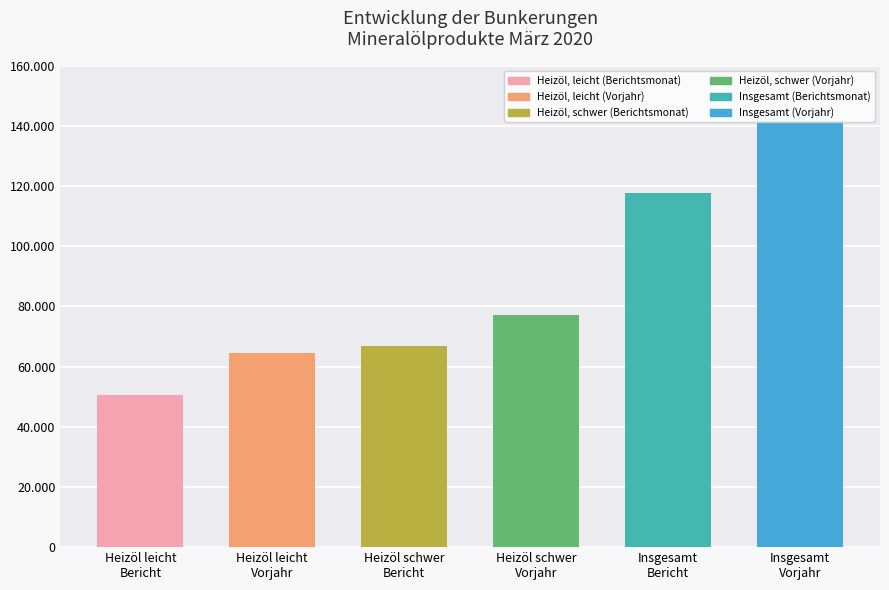

Rank the categories by value from lowest to highest.

Heizöl leicht
Bericht, Heizöl leicht
Vorjahr, Heizöl schwer
Bericht, Heizöl schwer
Vorjahr, Insgesamt
Bericht, Insgesamt
Vorjahr